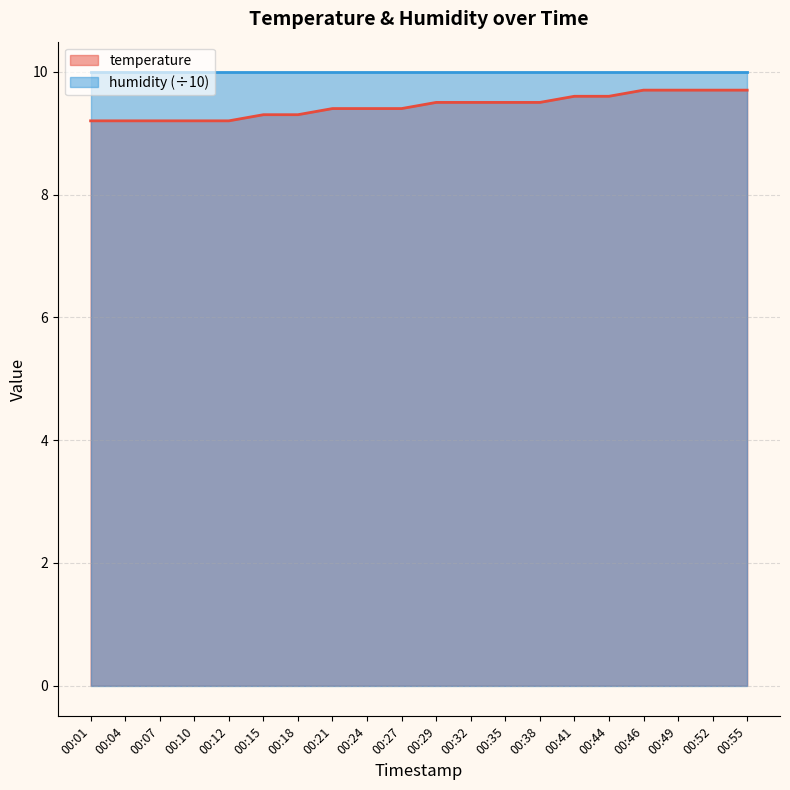

Count the number of categories in the chart.

20